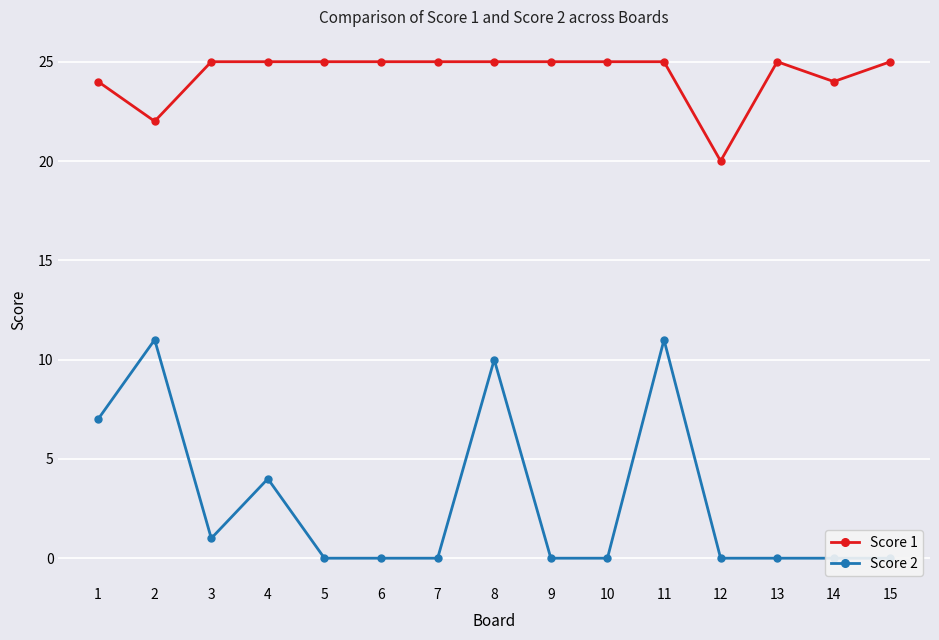

List the series in order of their overall mean, lowest first.

Score 2, Score 1